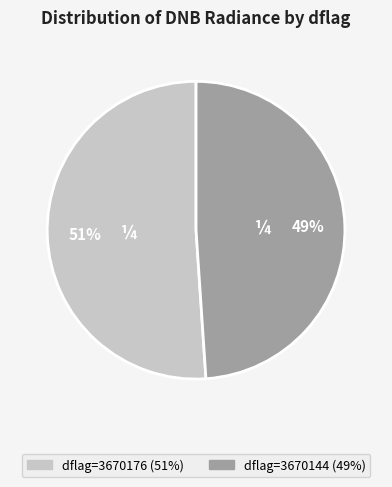

To the nearest percent, what is the difference between the largest and smallest slice percentages?

2%